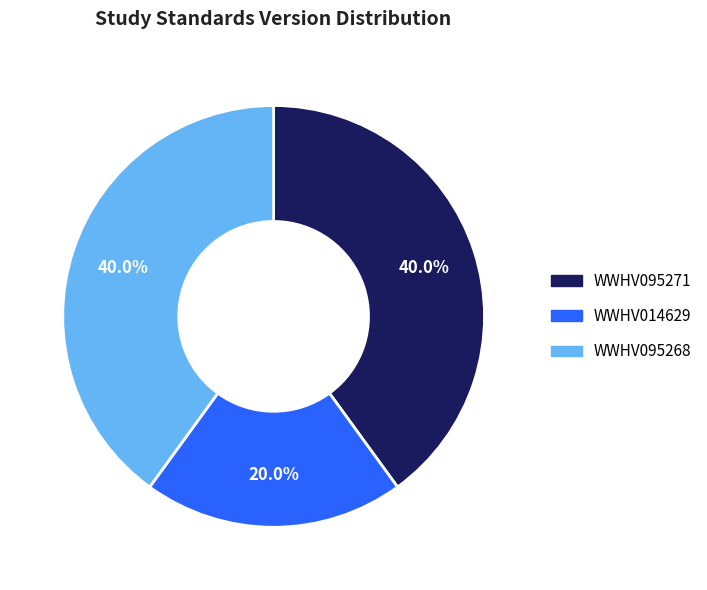

How much of the chart is everything except WWHV095271?

60.0%